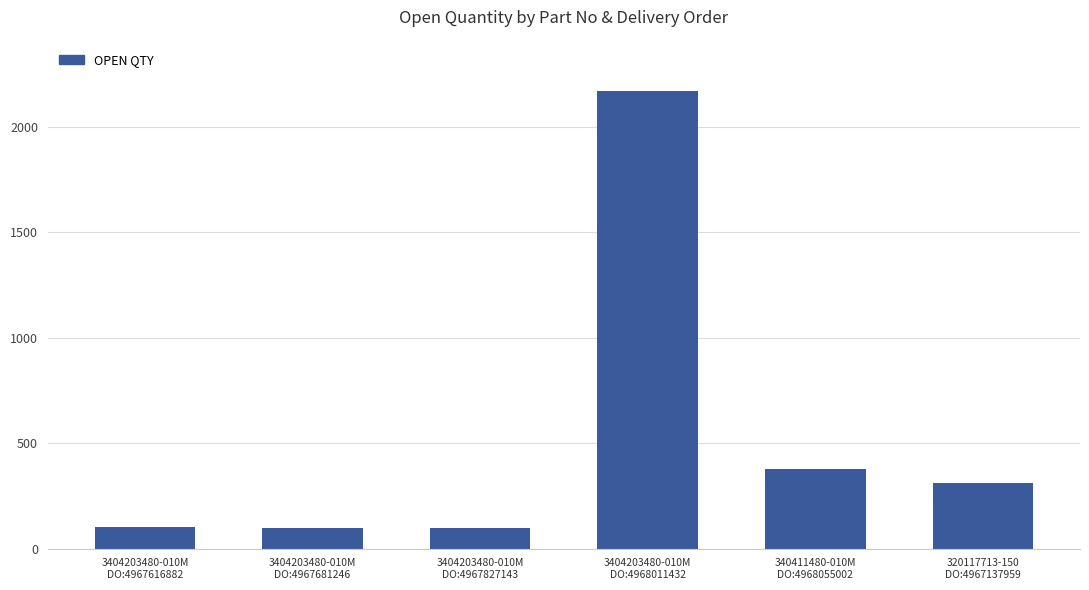

What is the smallest value displayed?

100